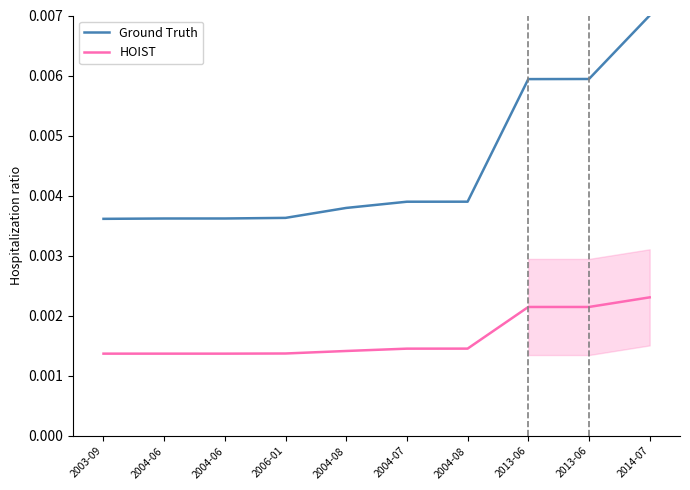

Between 2004-06 and 2004-07, which is larger?

2004-07